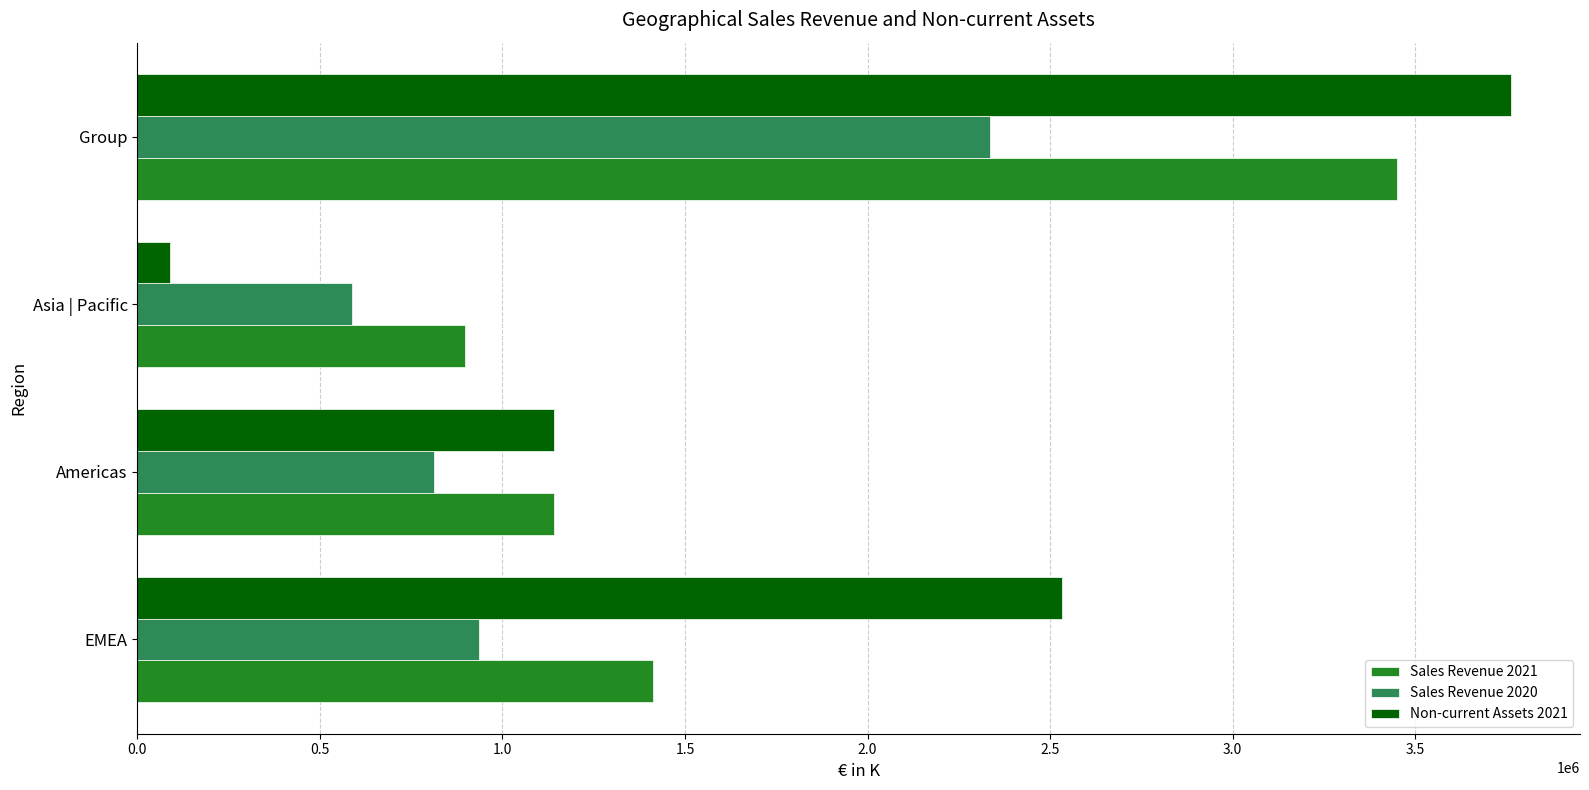

Rank the categories by Sales Revenue 2021 value from lowest to highest.

Asia | Pacific, Americas, EMEA, Group